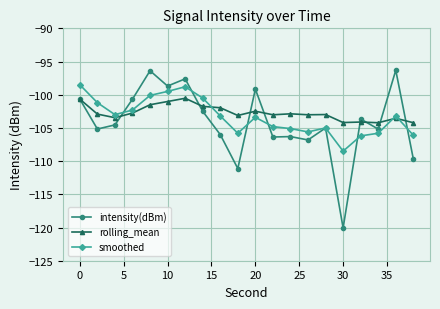

True or false: smoothed has more than 0 interior local peaks.

True